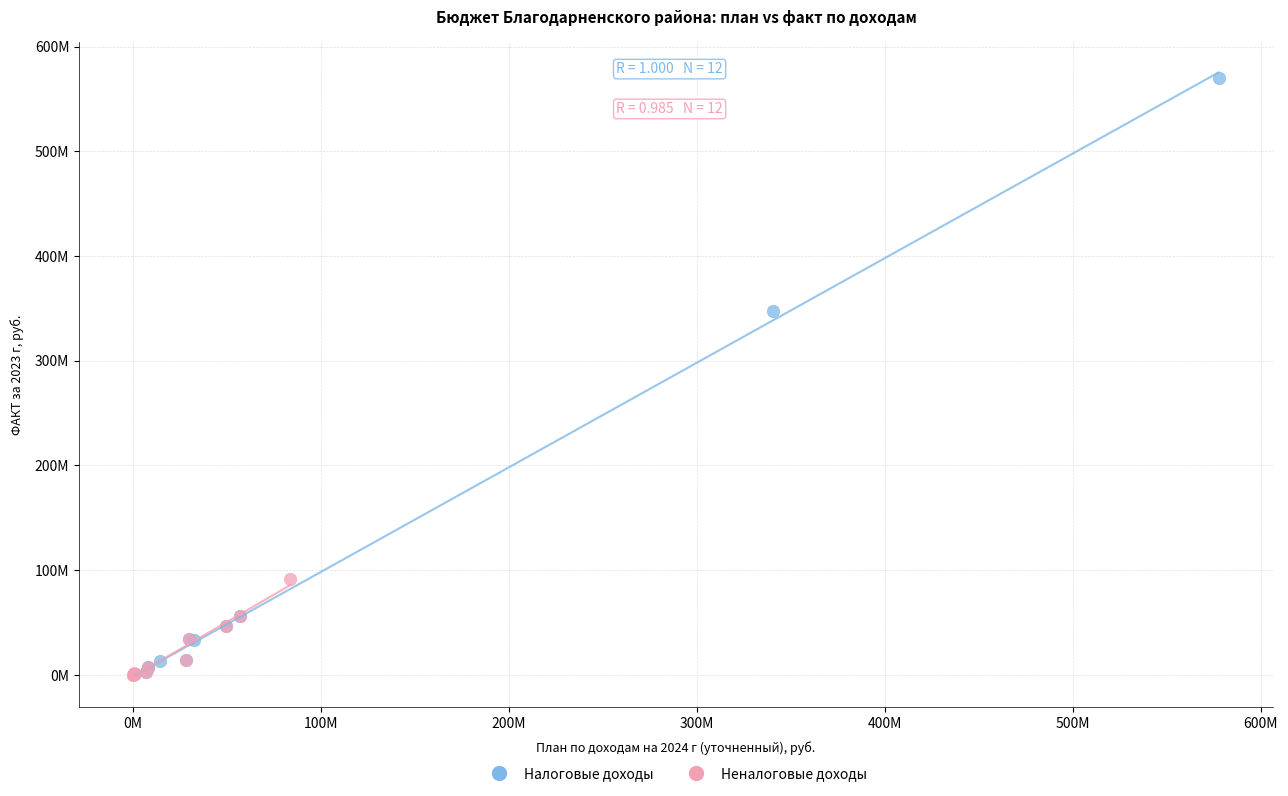

What are all the series names shown in the legend?

Налоговые доходы, Неналоговые доходы